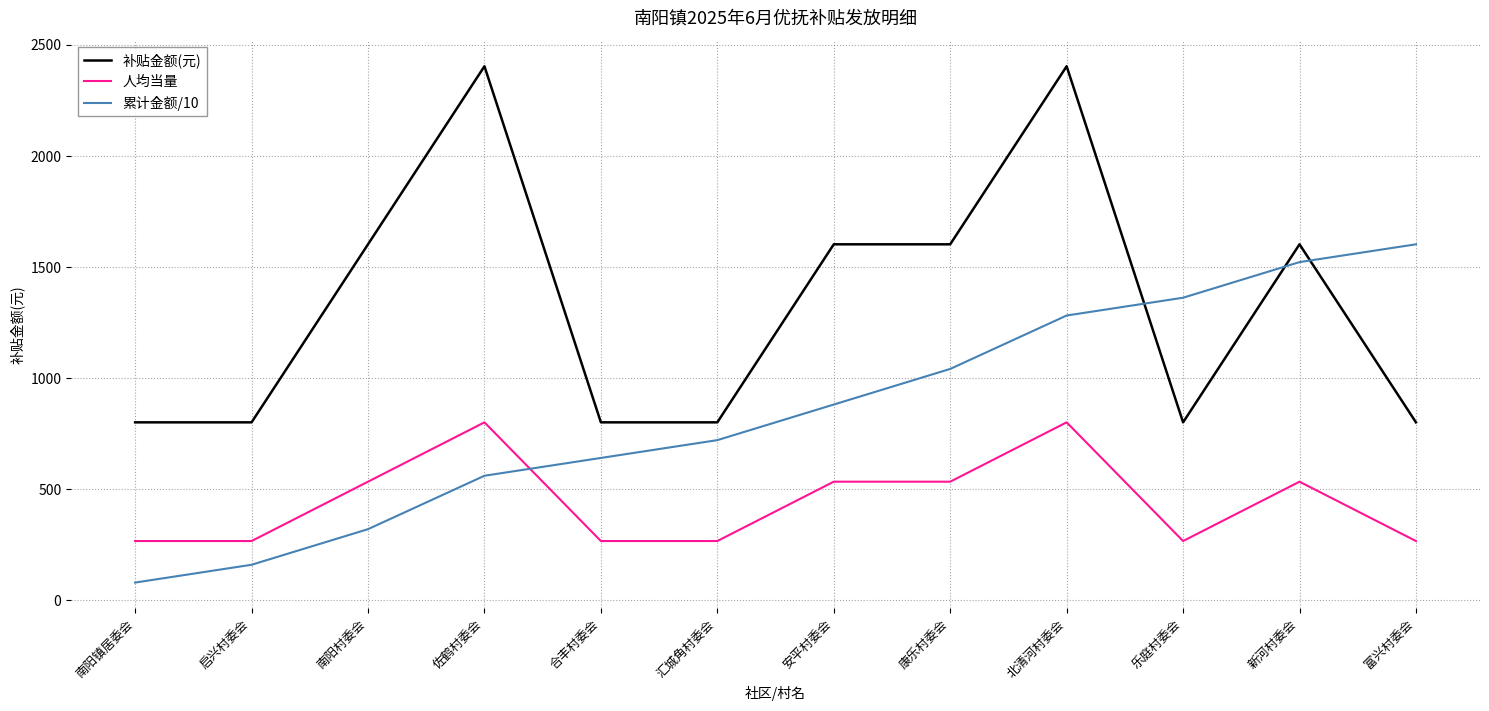

At which label does 累计金额/10 first exceed 881?

安平村委会